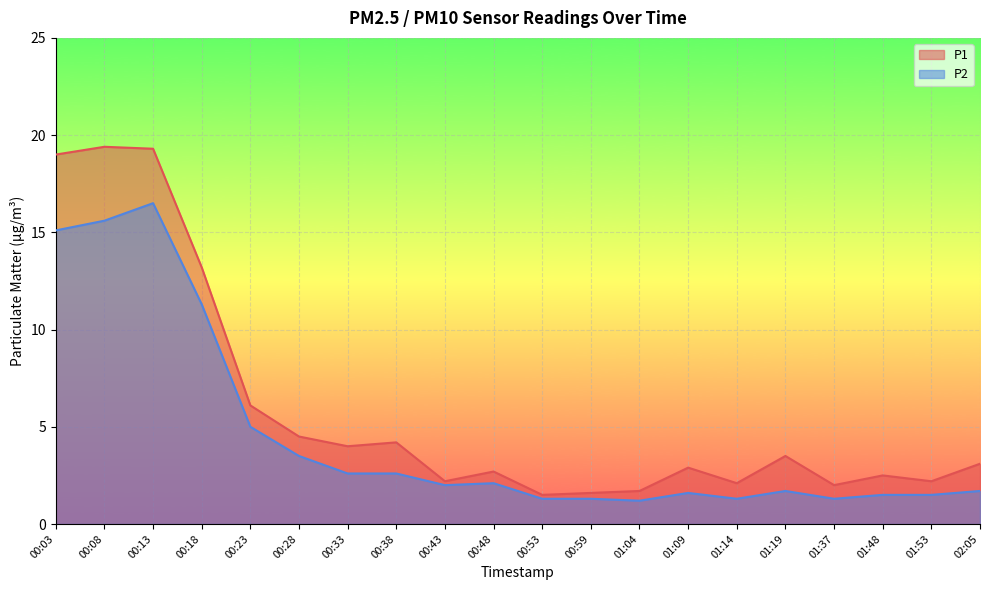

The value of P2 at 00:18 is 11.3. True or false?

True